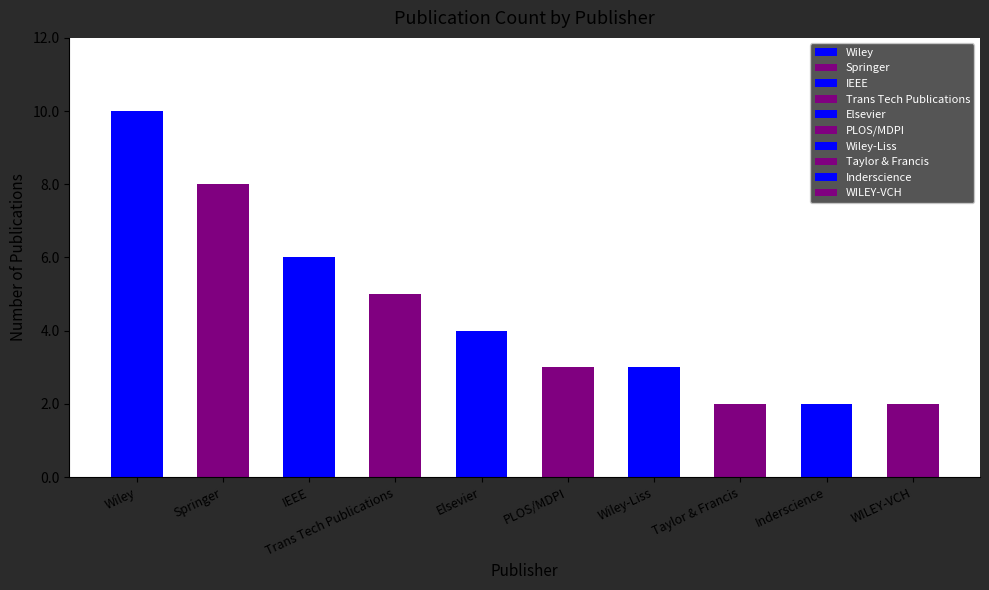

How many data points are less than 4?

5